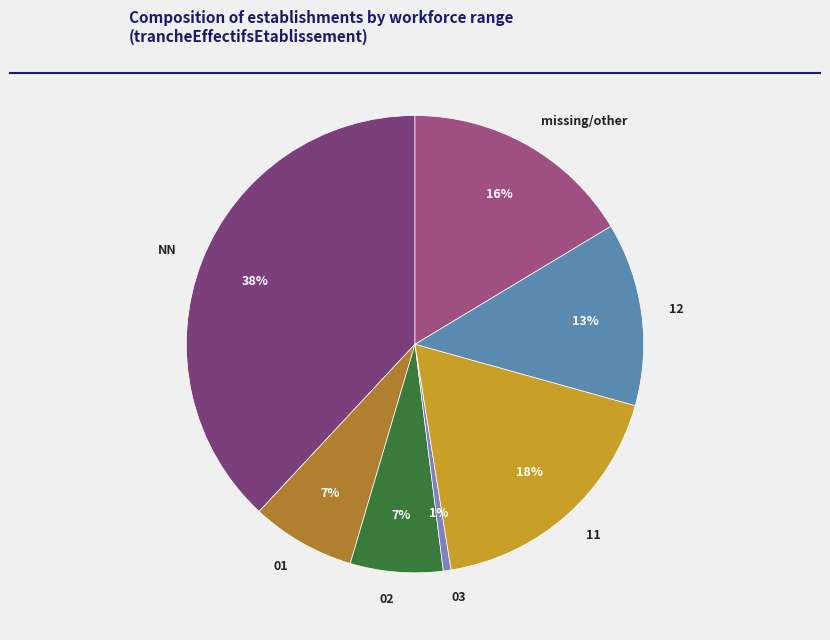

Between 12 and missing/other, which is larger?

missing/other